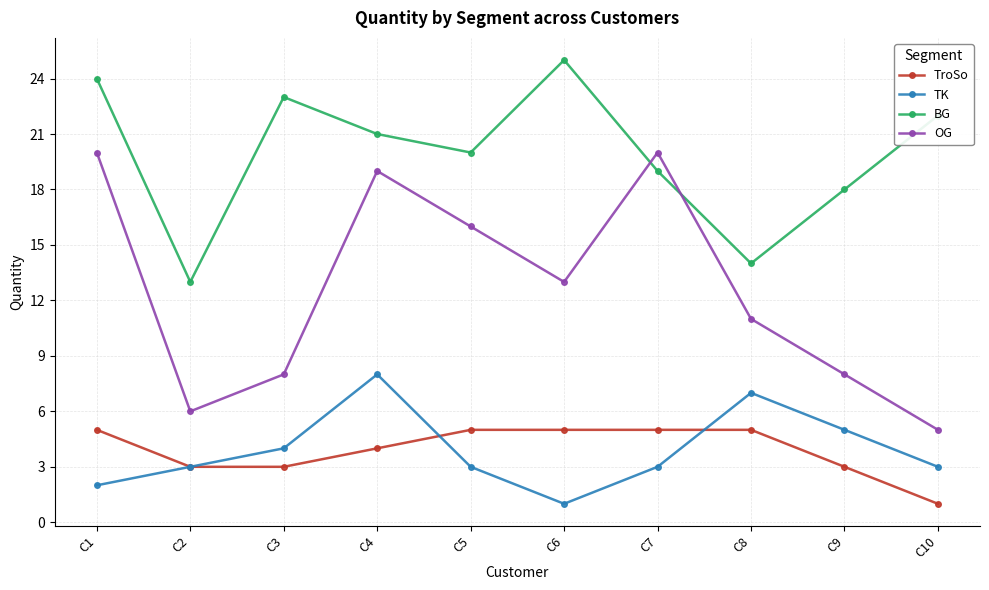

Which series has the largest range (max minus min)?

OG